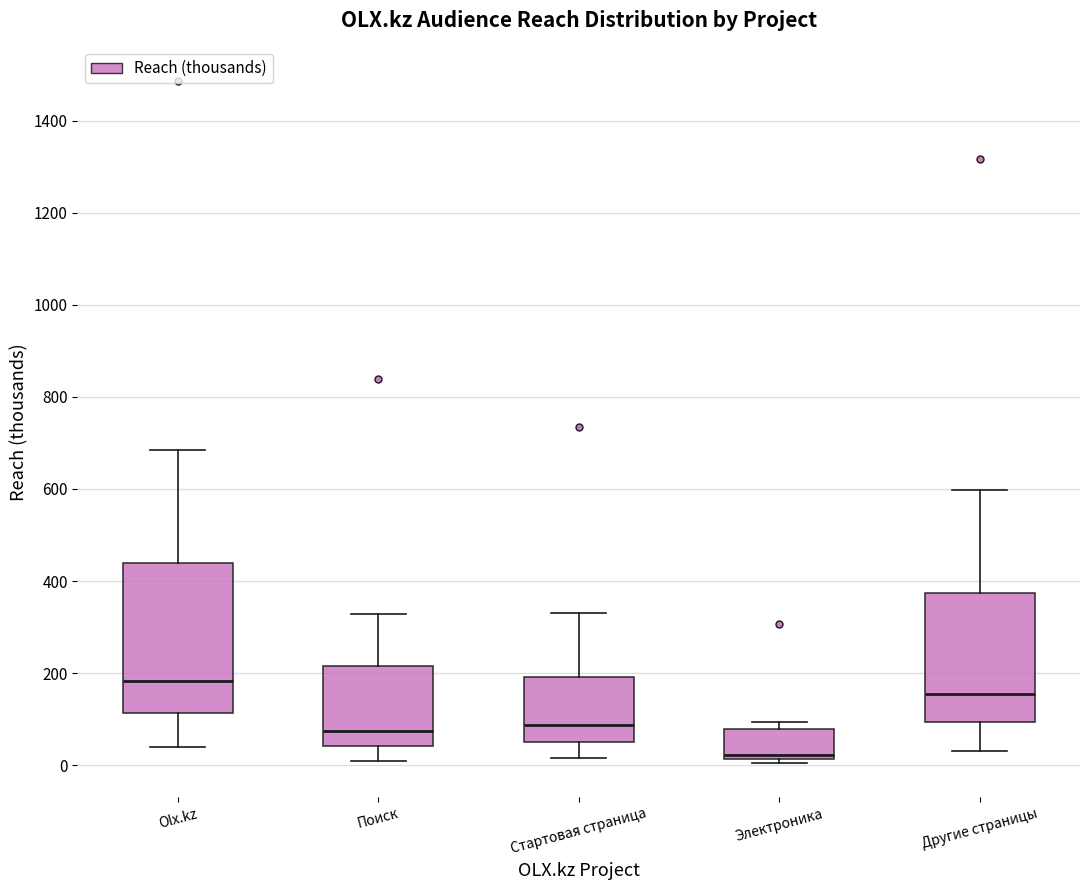

Where is the upper edge of the box for Olx.kz on the y-axis? The values are not printed on the chart, so give them approximately, as read against the axis.

440